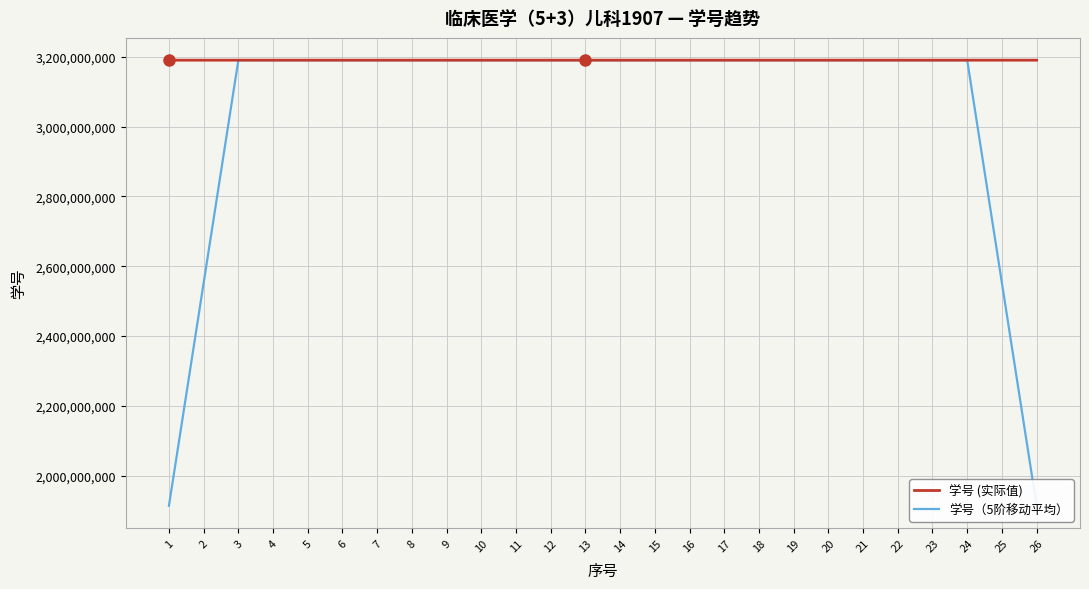

Rank the series by their maximum value, from highest to lowest.

学号 (实际值), 学号（5阶移动平均）